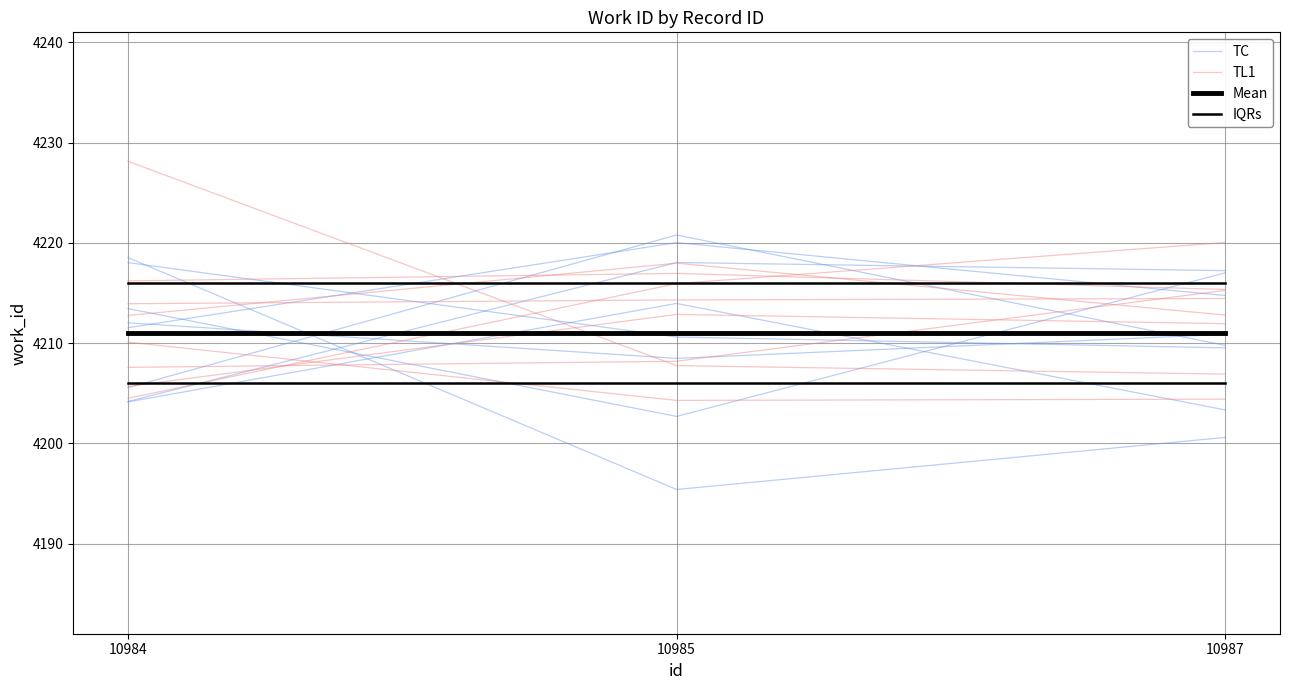

Rank the categories by IQRs value from highest to lowest.

10984, 10985, 10987